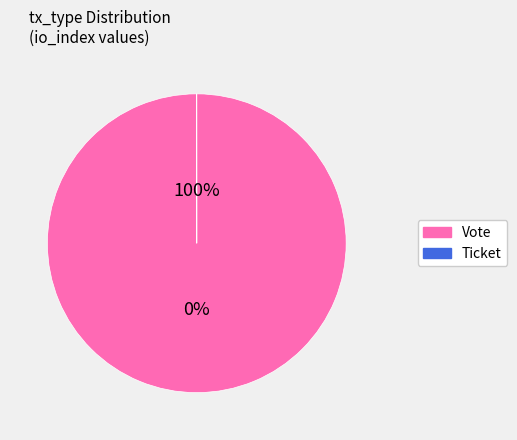

Is there any slice that represents more than half of the pie?

Yes